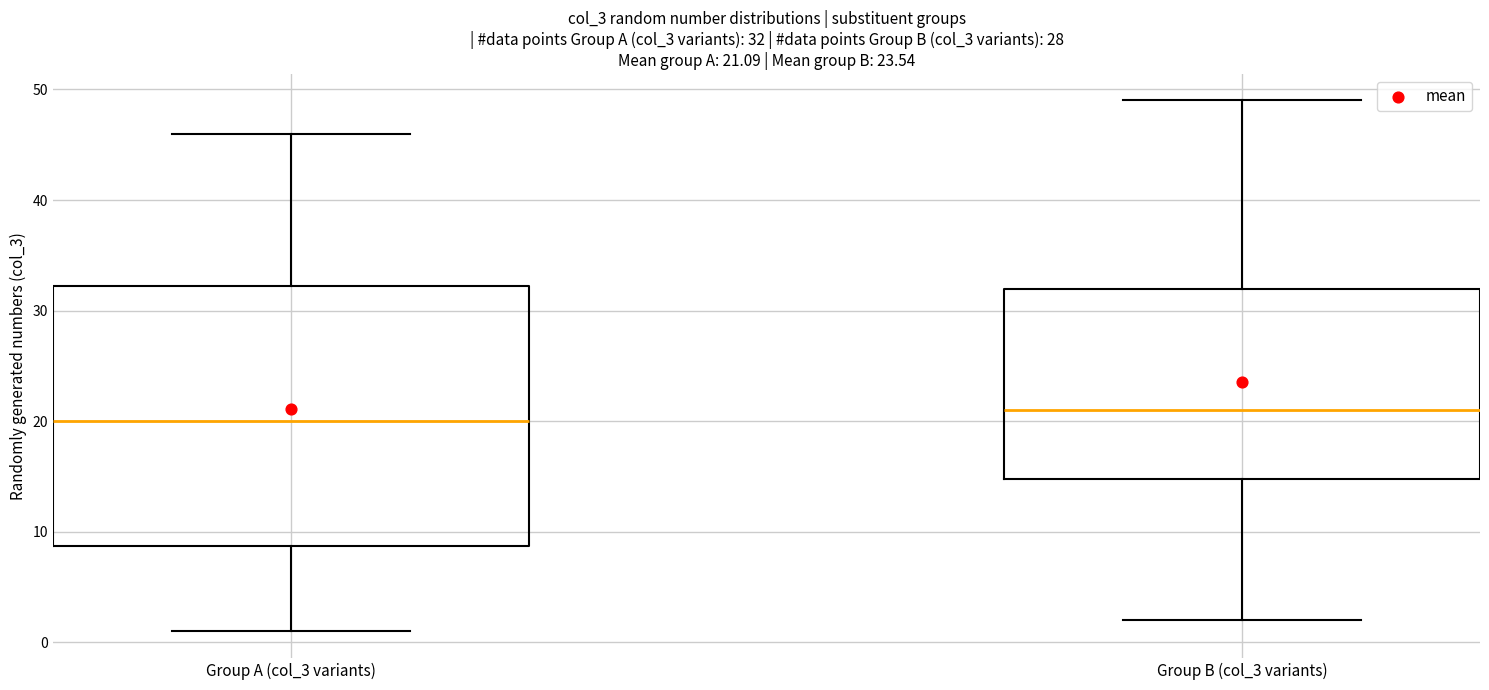

Which box is the tallest, from its lower edge to its upper edge?

Group A (col_3 variants)